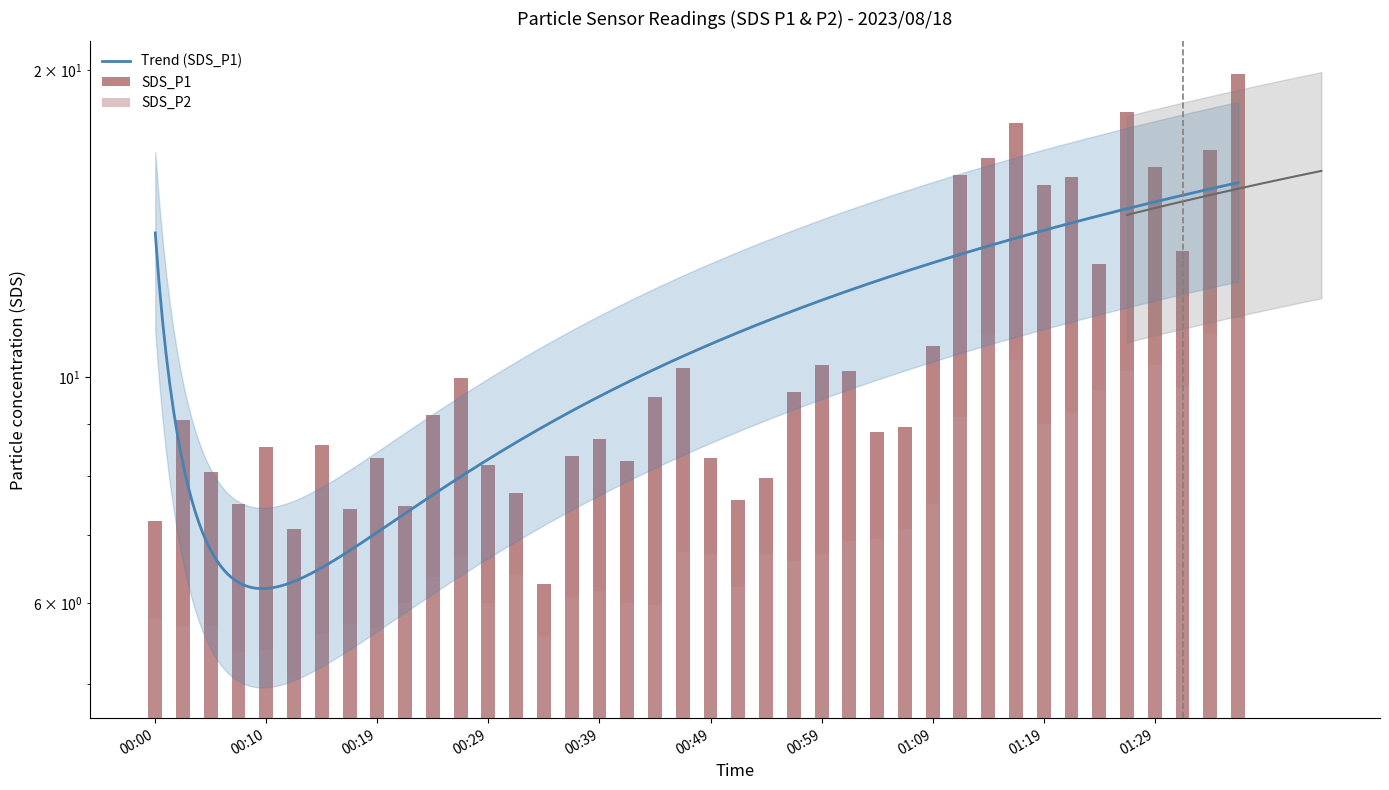

Are the bars horizontal?

No